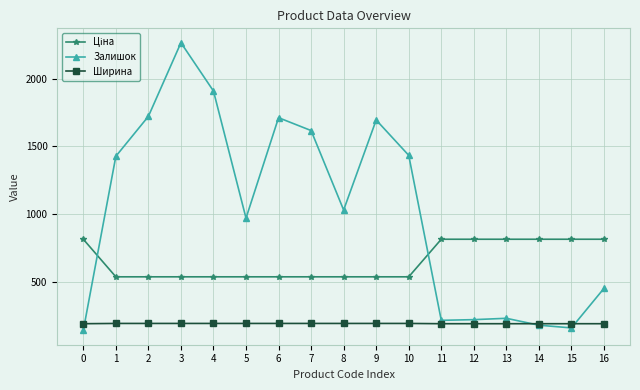

What is the spread (max minus min) of values at 11?

624.0